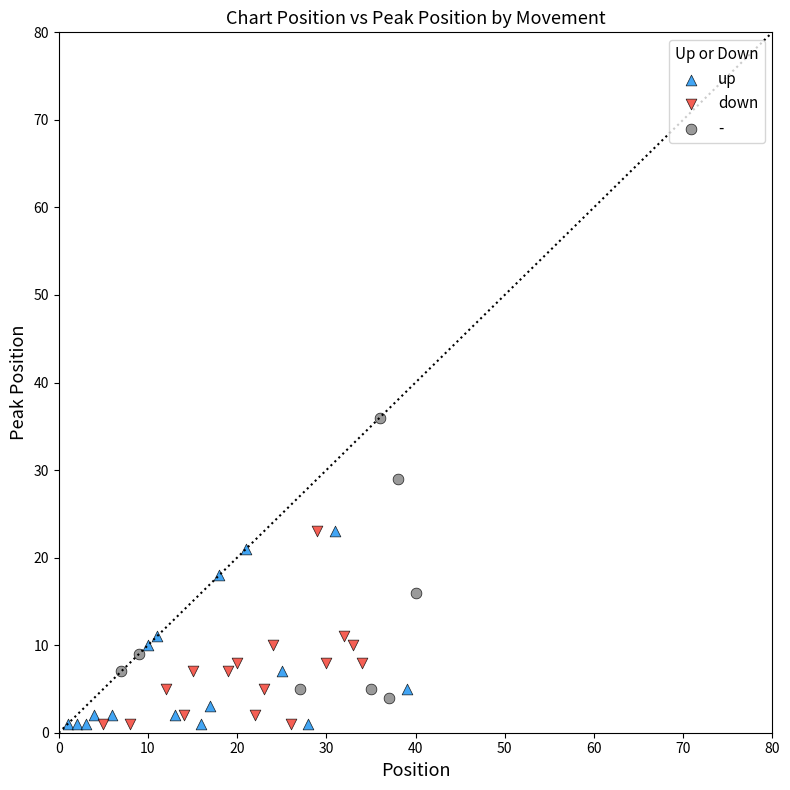

Which series contains the highest Y value?

-